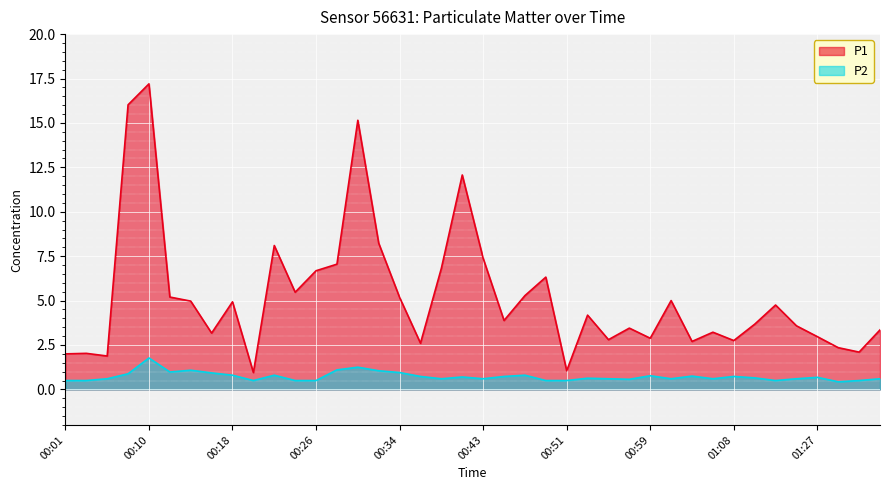

Where is the first local minimum for P2?

00:12